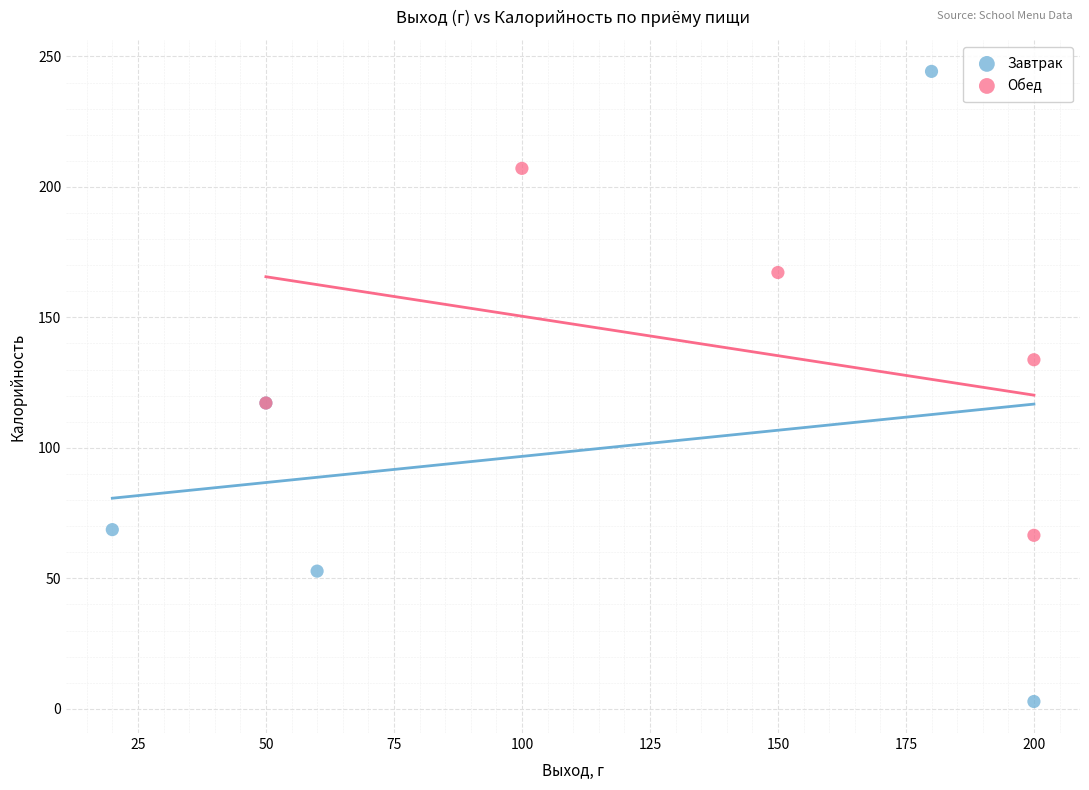

Which series has the largest Y range (max minus min)?

Завтрак